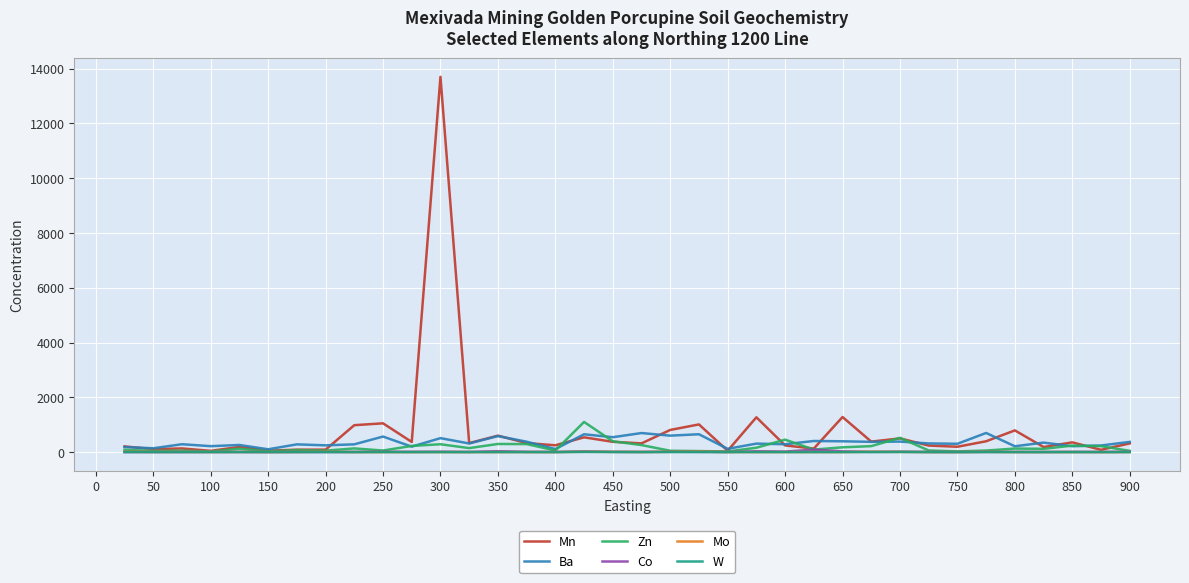

Which series has the widest spread of values?

Mn